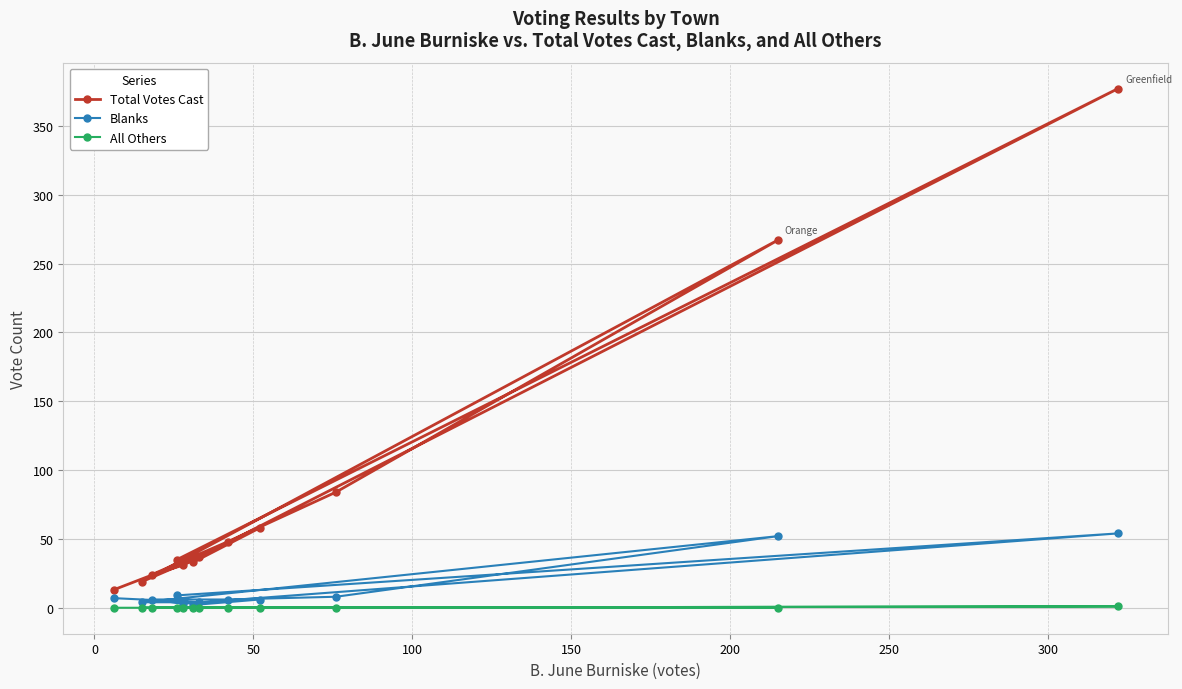

Which series has the widest spread of values?

Total Votes Cast